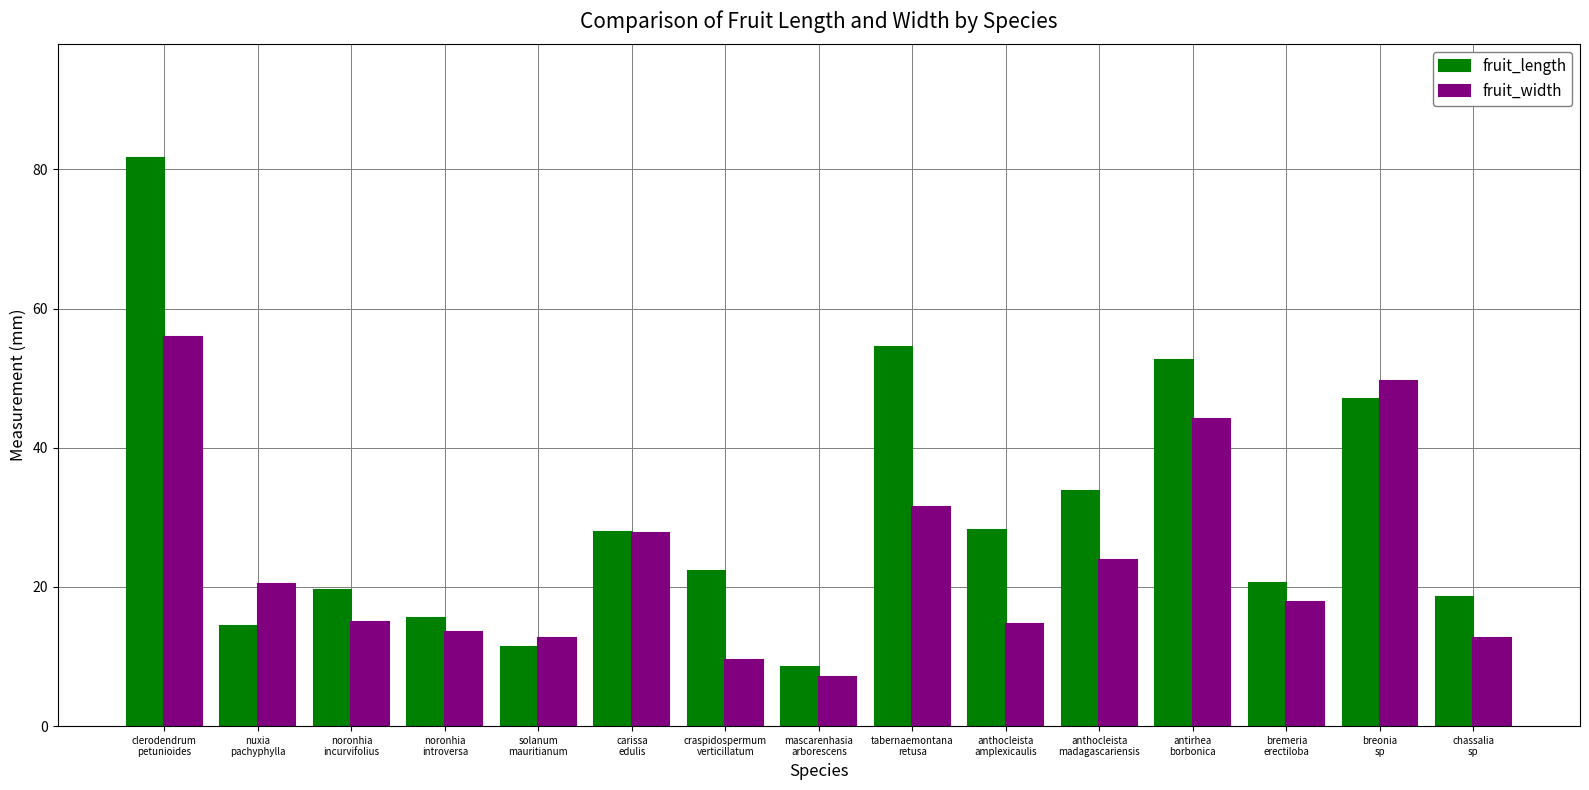

Rank the series by their average value, from lowest to highest.

fruit_width, fruit_length